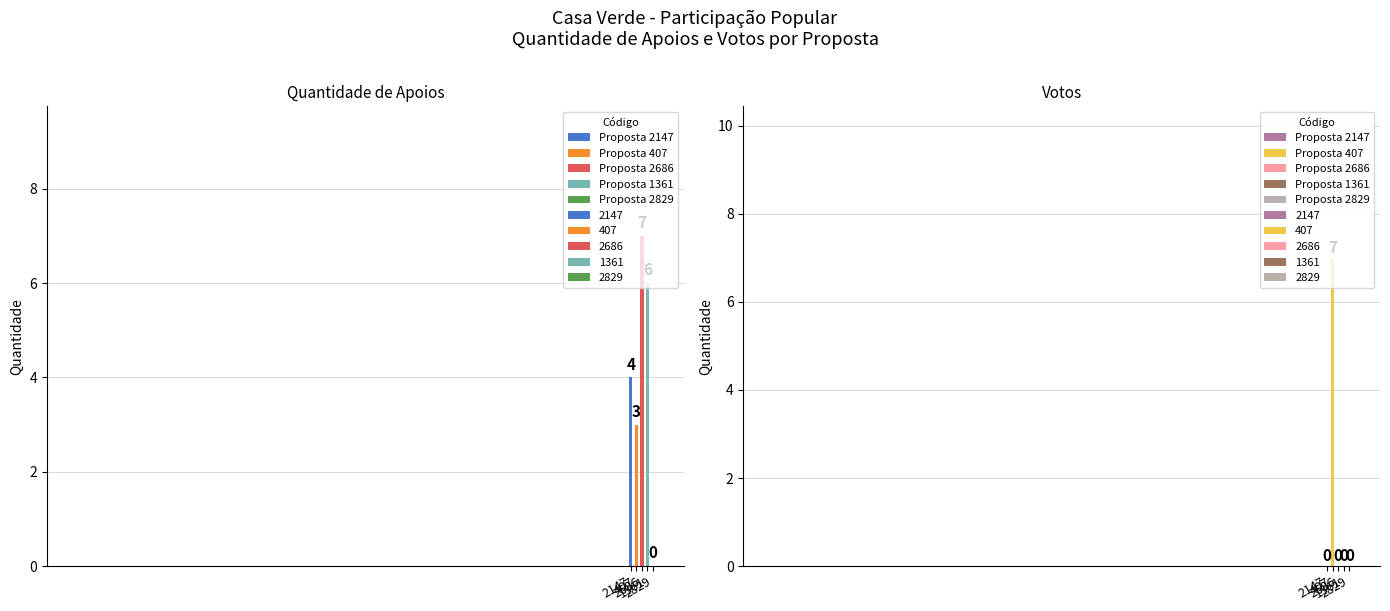

What is the total value across all series at 2686?

7